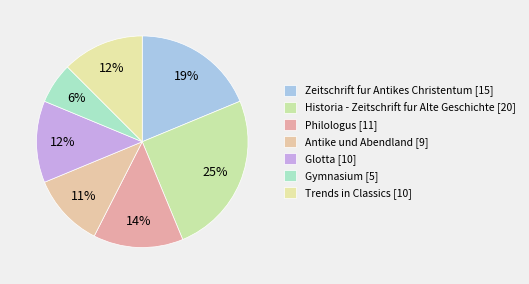

What is the smallest slice in the pie chart?

Gymnasium [5]